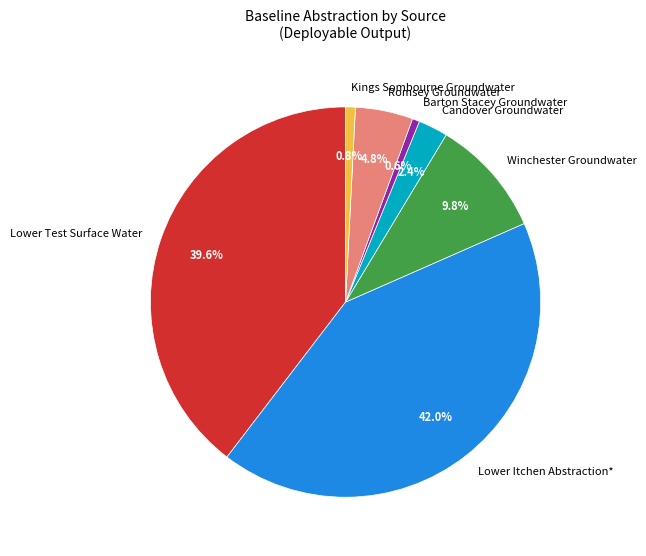

To the nearest percent, what is the combined percentage of Kings Sombourne Groundwater and Romsey Groundwater?

6%